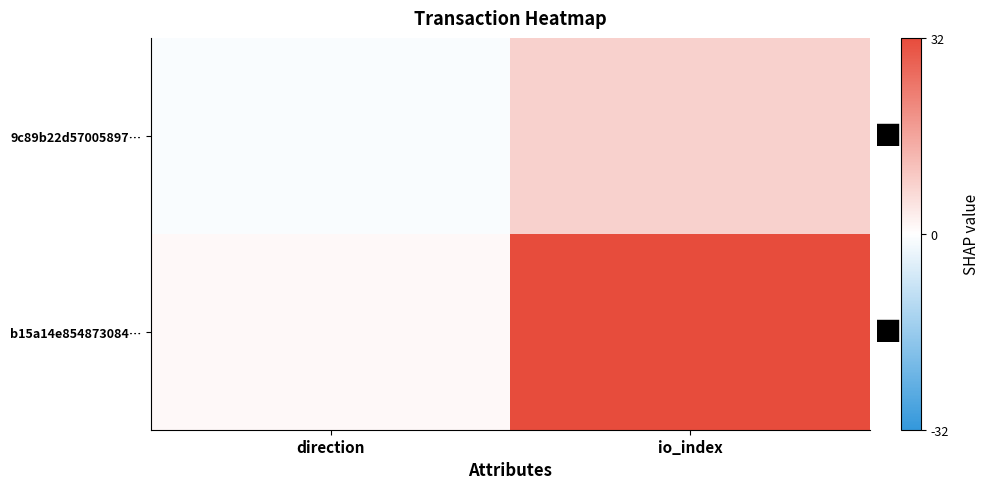

Which series has the largest range (max minus min)?

b15a14e854873084…